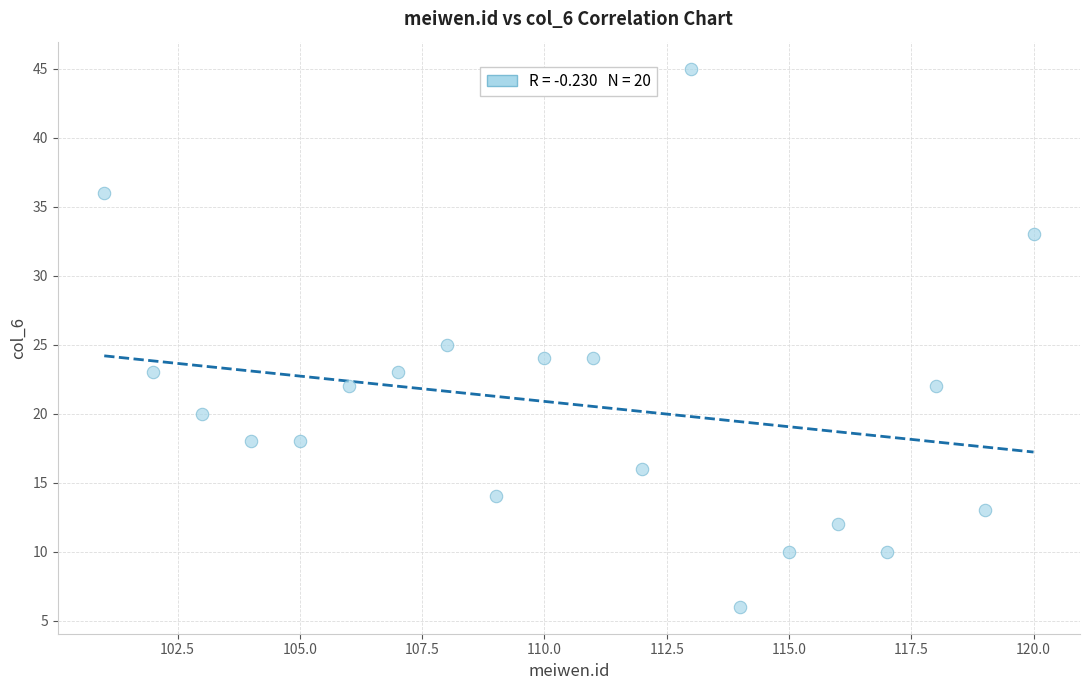

What is the range of Y values (max minus min)?

39